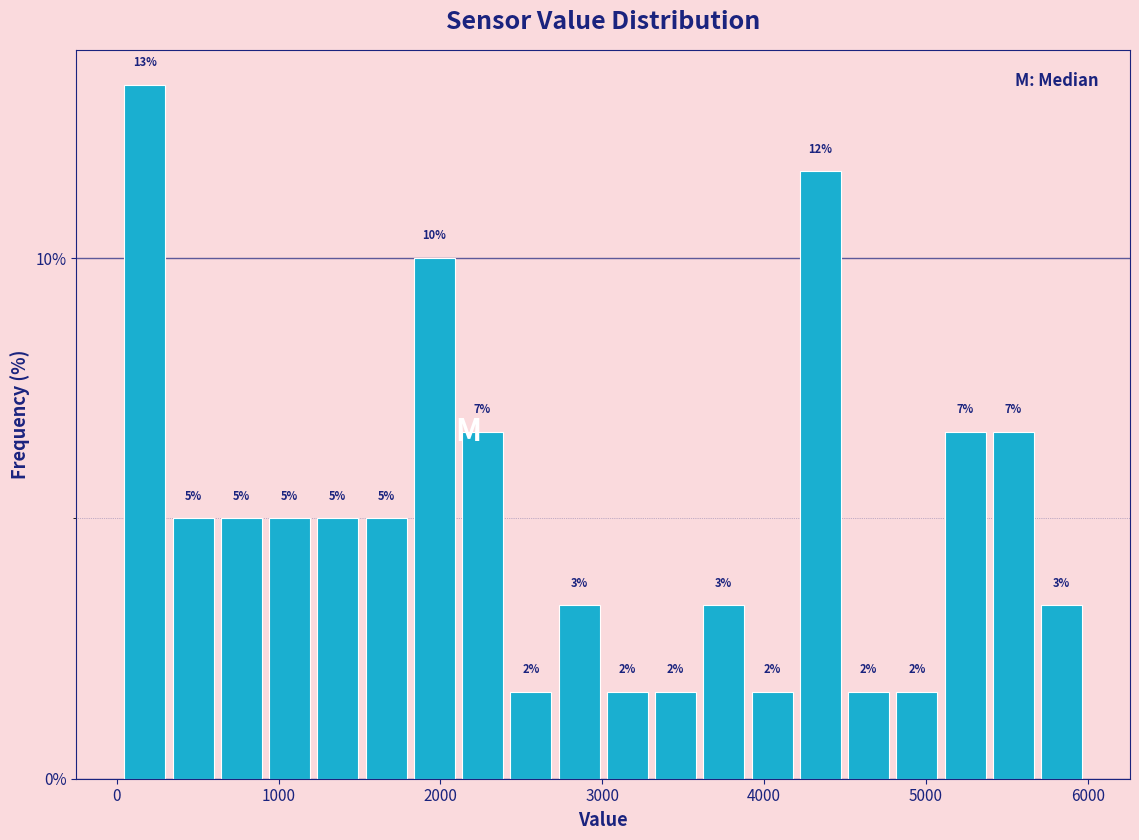

Read against the x-axis, roughly where is the centre of the tallest bar?

200